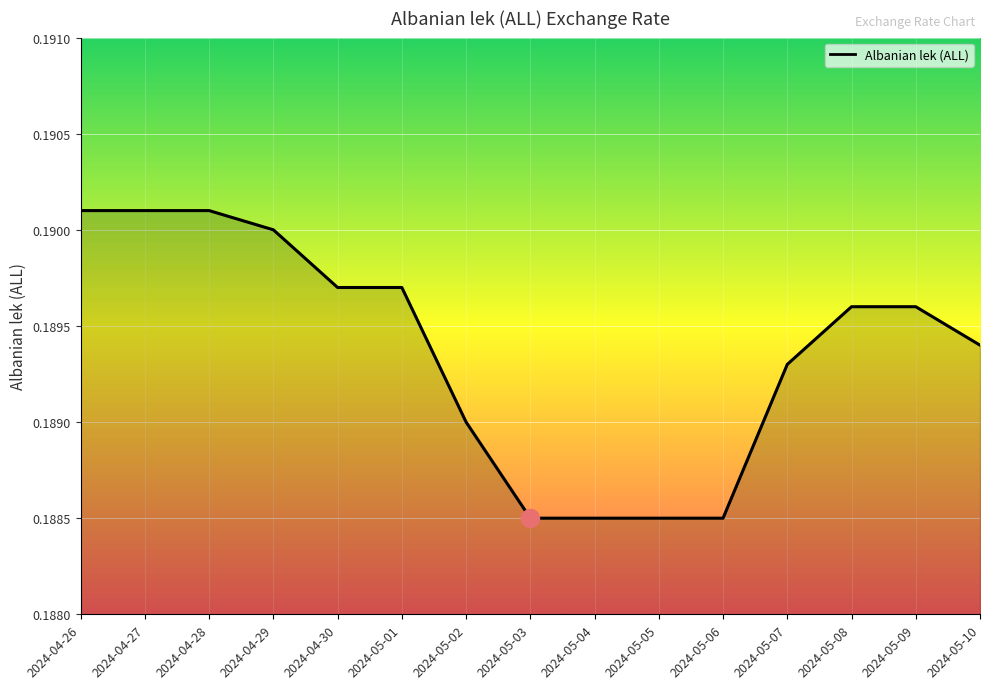

What position from the right is 2024-05-04?

7